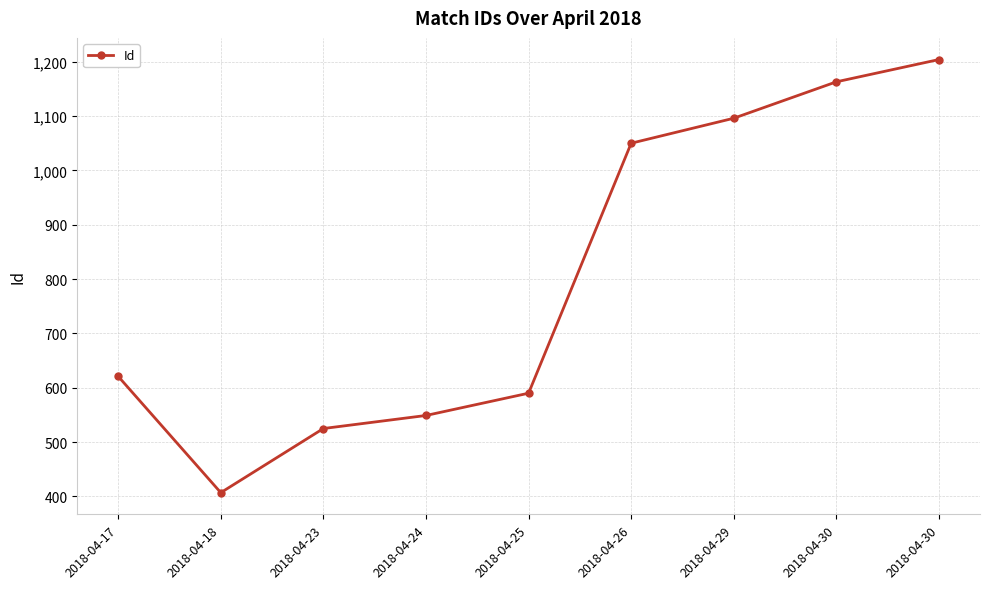

How many lines are shown in the chart?

1